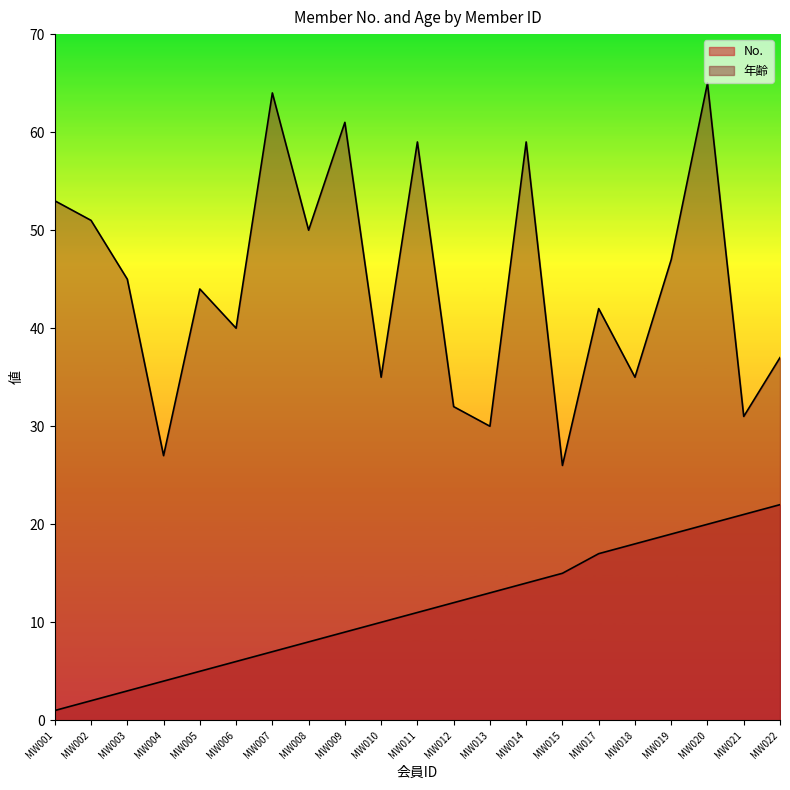

Reading left to right, extract all data points from this chart.

No.: MW001=1	MW002=2	MW003=3	MW004=4	MW005=5	MW006=6	MW007=7	MW008=8	MW009=9	MW010=10	MW011=11	MW012=12	MW013=13	MW014=14	MW015=15	MW017=17	MW018=18	MW019=19	MW020=20	MW021=21	MW022=22
年齢: MW001=53	MW002=51	MW003=45	MW004=27	MW005=44	MW006=40	MW007=64	MW008=50	MW009=61	MW010=35	MW011=59	MW012=32	MW013=30	MW014=59	MW015=26	MW017=42	MW018=35	MW019=47	MW020=65	MW021=31	MW022=37